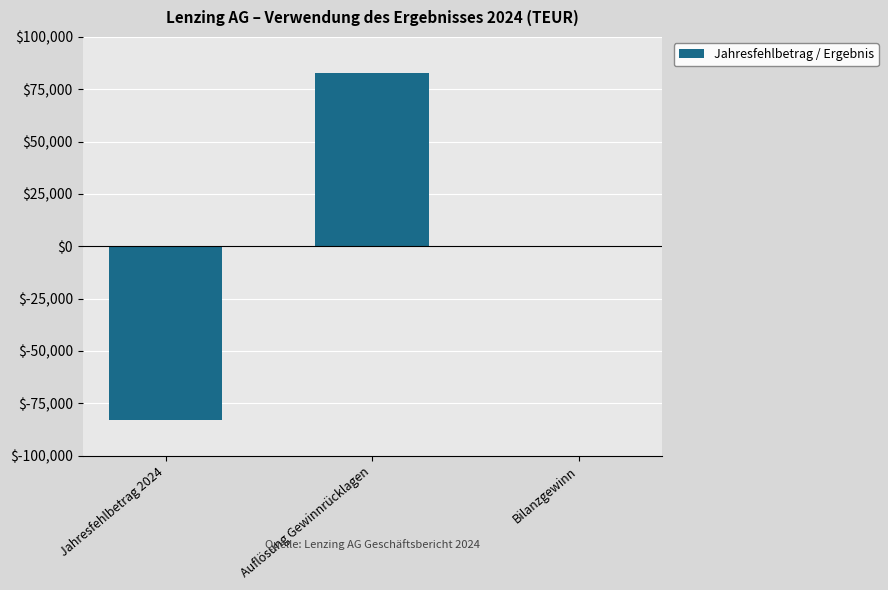

What is the maximum value shown in the chart?

82884